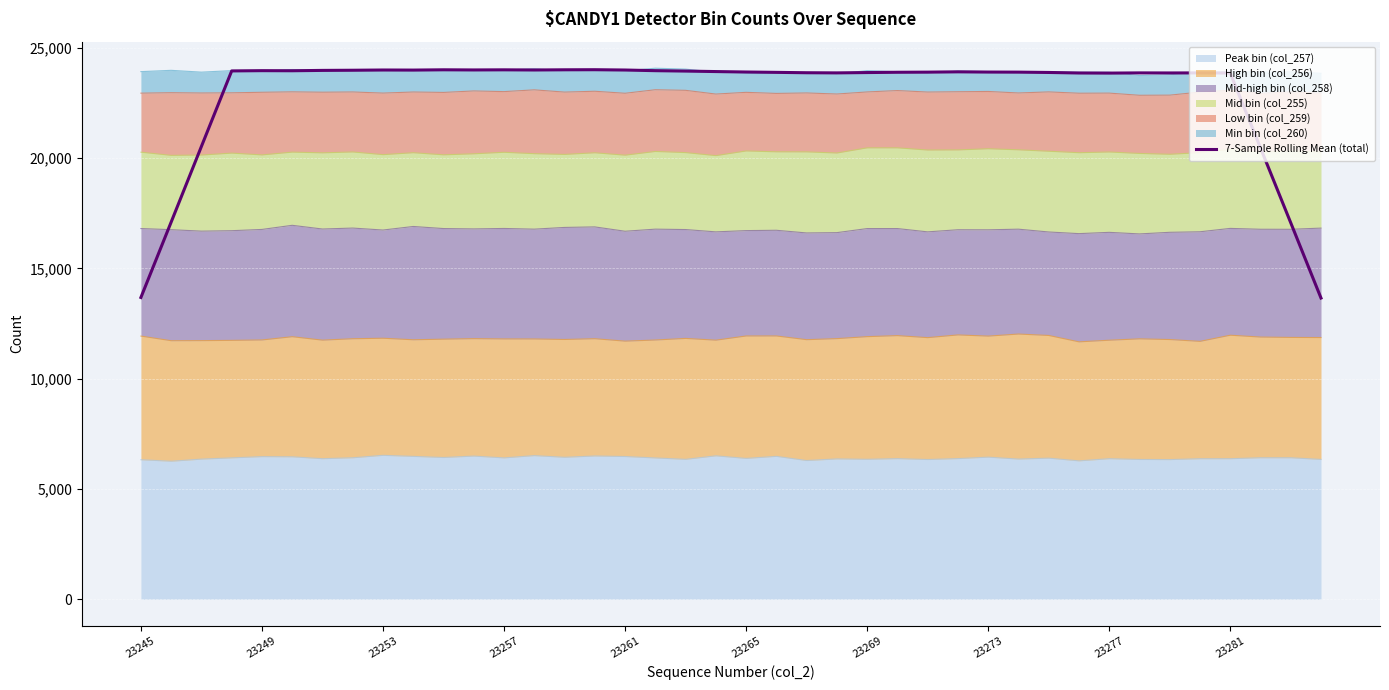

How many data points are above 23900?

20